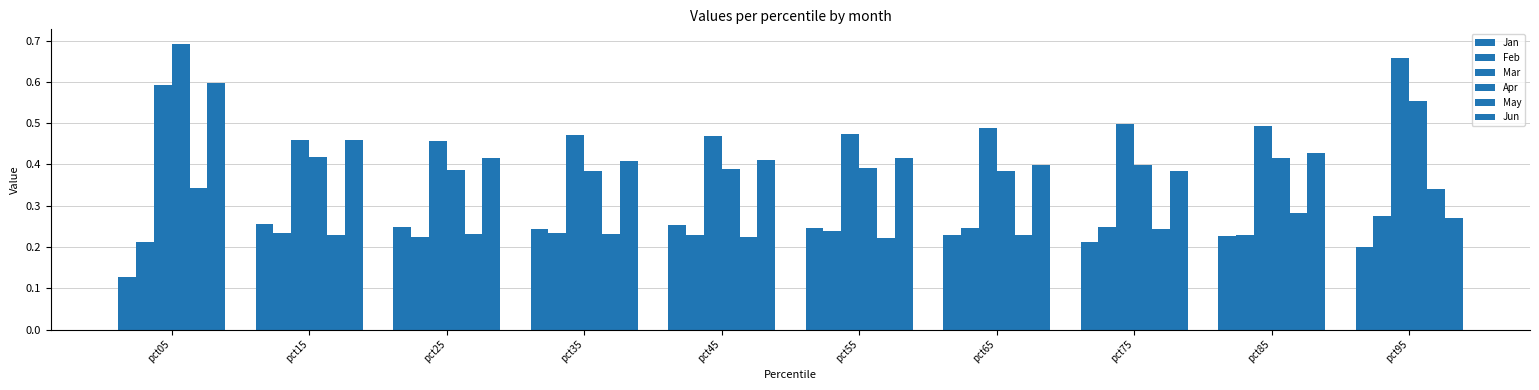

Reading left to right, transcribe all the data shown in this chart.

Jan: 0.1	0.3	0.2	0.2	0.3	0.2	0.2	0.2	0.2	0.2
Feb: 0.2	0.2	0.2	0.2	0.2	0.2	0.2	0.2	0.2	0.3
Mar: 0.6	0.5	0.5	0.5	0.5	0.5	0.5	0.5	0.5	0.7
Apr: 0.7	0.4	0.4	0.4	0.4	0.4	0.4	0.4	0.4	0.6
May: 0.3	0.2	0.2	0.2	0.2	0.2	0.2	0.2	0.3	0.3
Jun: 0.6	0.5	0.4	0.4	0.4	0.4	0.4	0.4	0.4	0.3